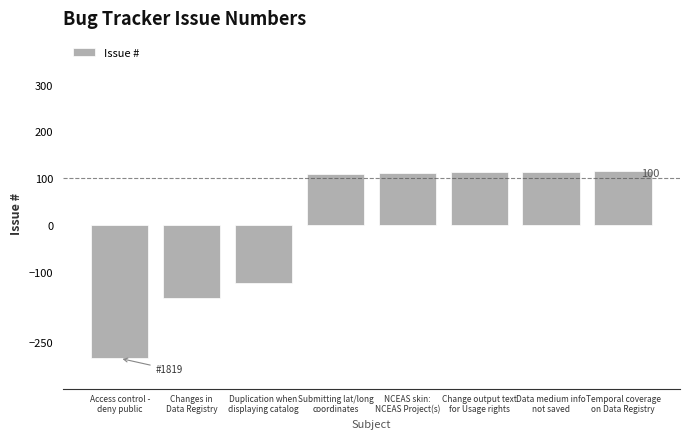

What is the minimum value shown in the chart?

-284.9